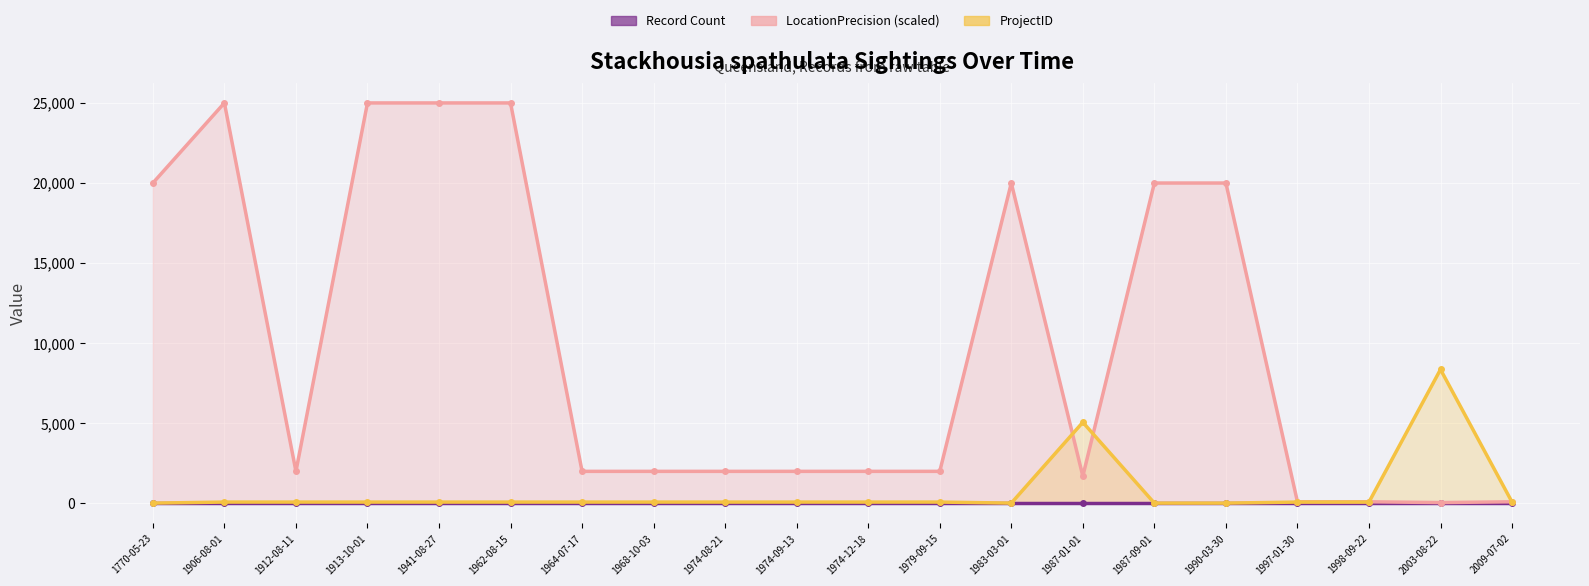

How many categories are shown in the chart?

20